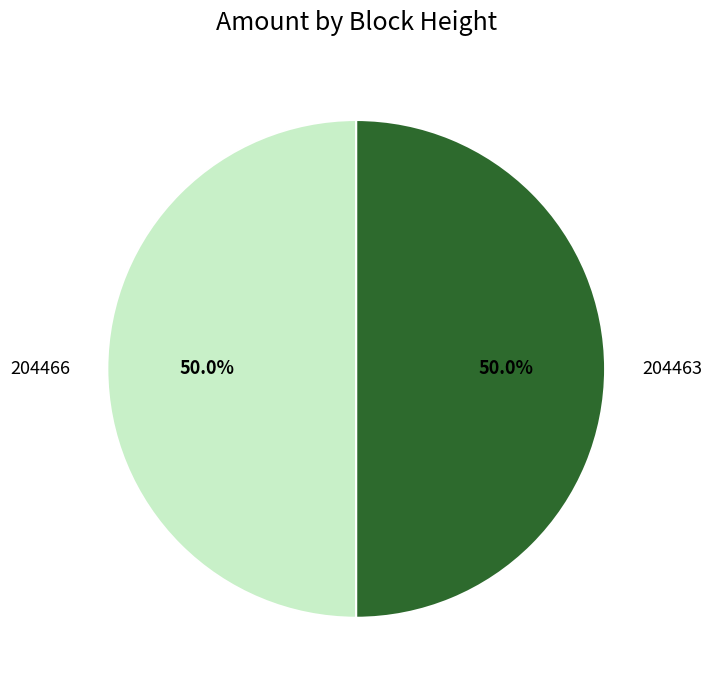

What is the total percentage of 204463 and 204466?

100.0%